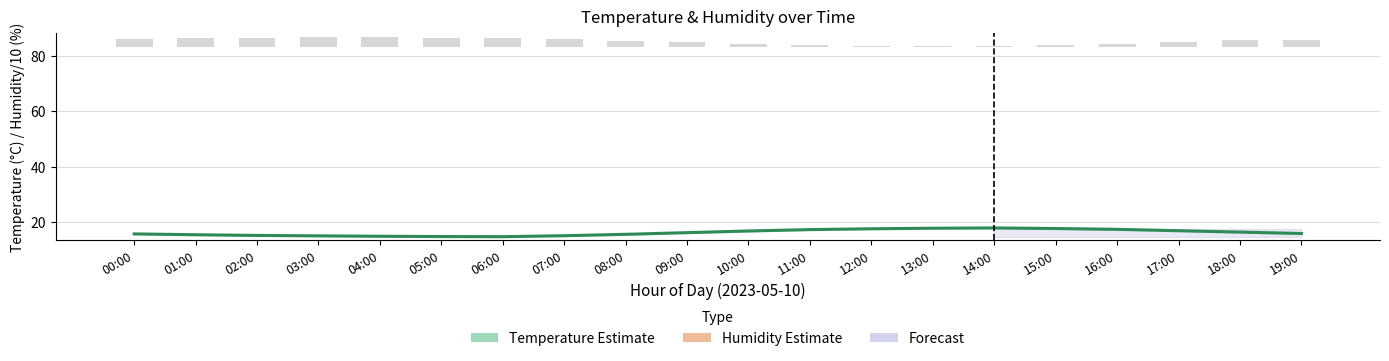

What is the difference between the maximum and minimum values in the Raw Humidity series?

3.3